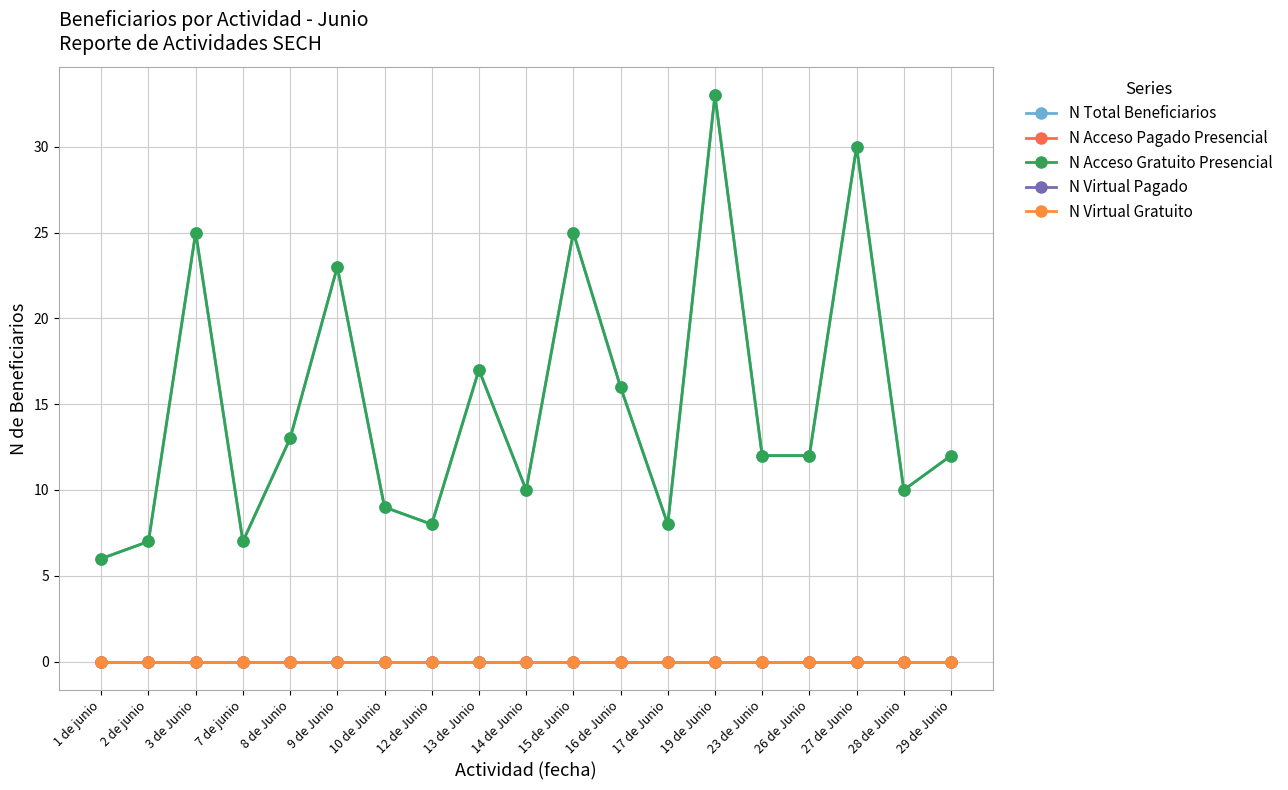

Rank the series by their maximum value, from highest to lowest.

N Total Beneficiarios, N Acceso Gratuito Presencial, N Acceso Pagado Presencial, N Virtual Pagado, N Virtual Gratuito